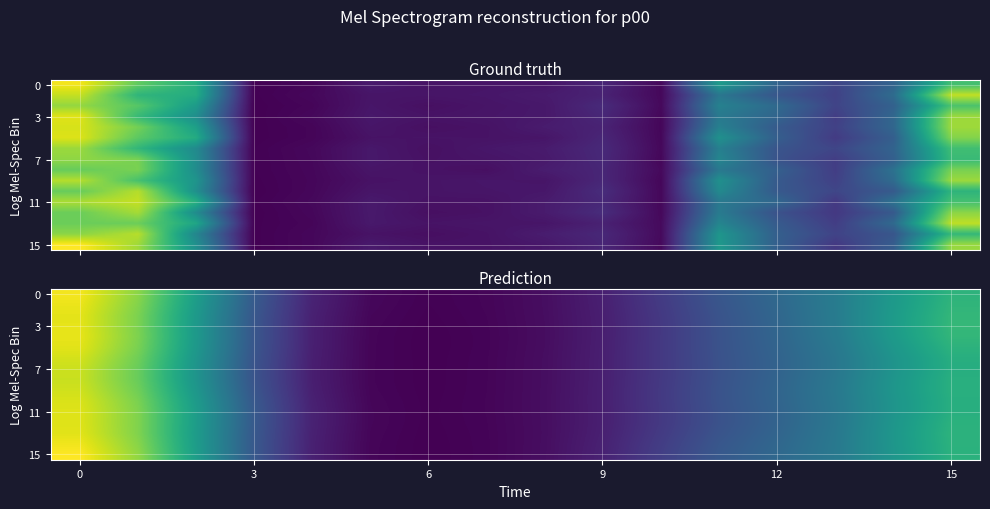

What is the smallest value displayed?

579036.7